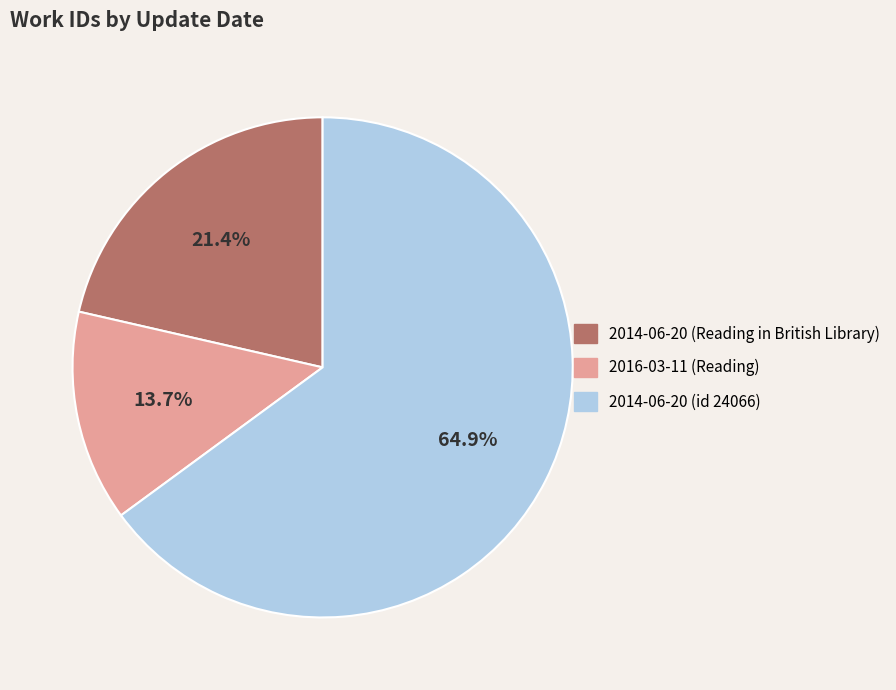

What percentage is the 2014-06-20 (id 24066) slice, to the nearest percent?

65%